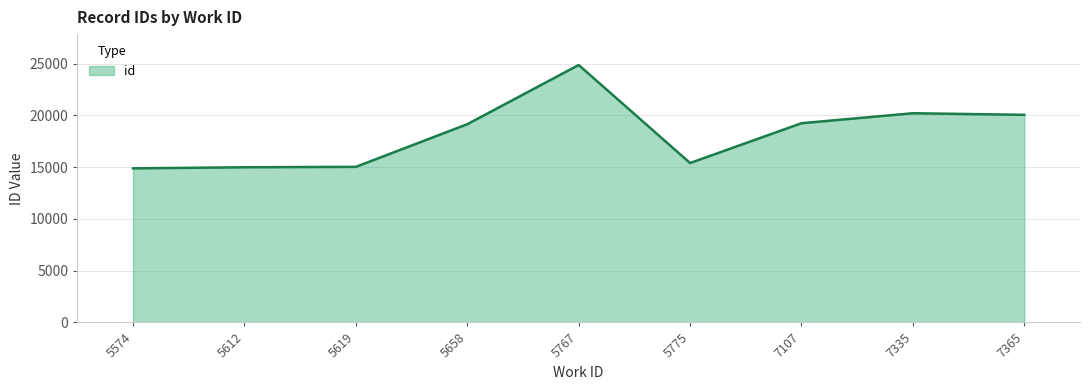

Does the chart have visible grid lines?

Yes